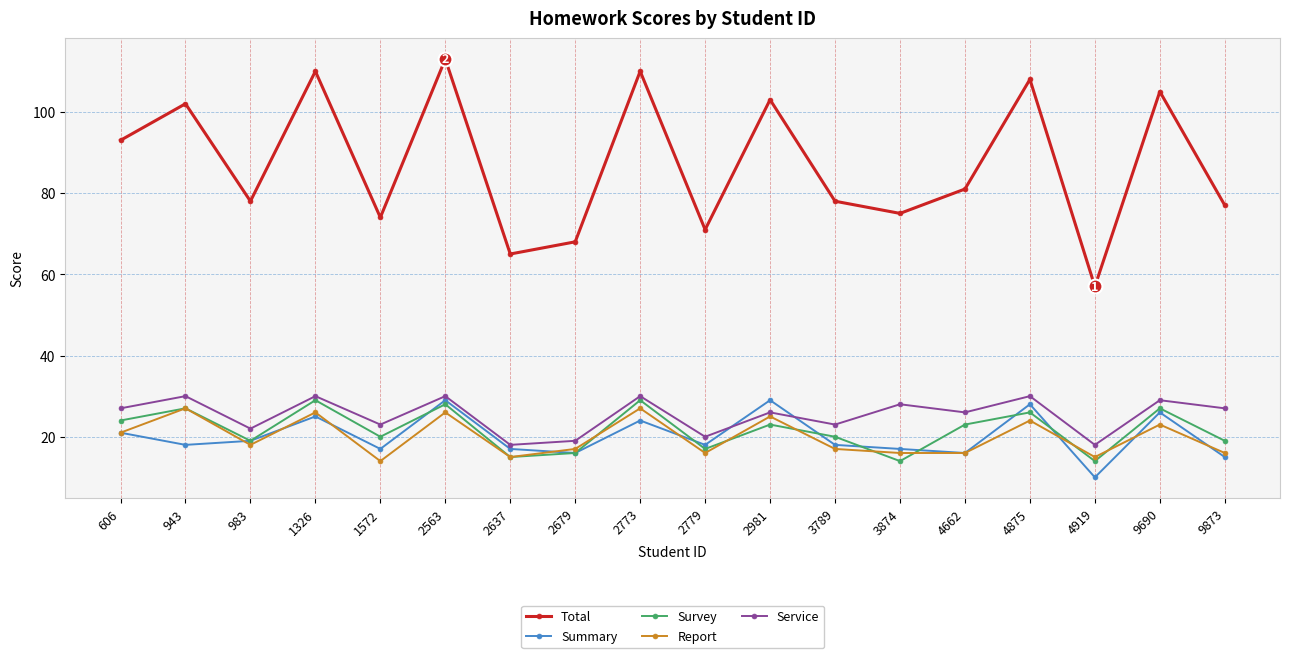

True or false: Survey and Service intersect in this chart.

False